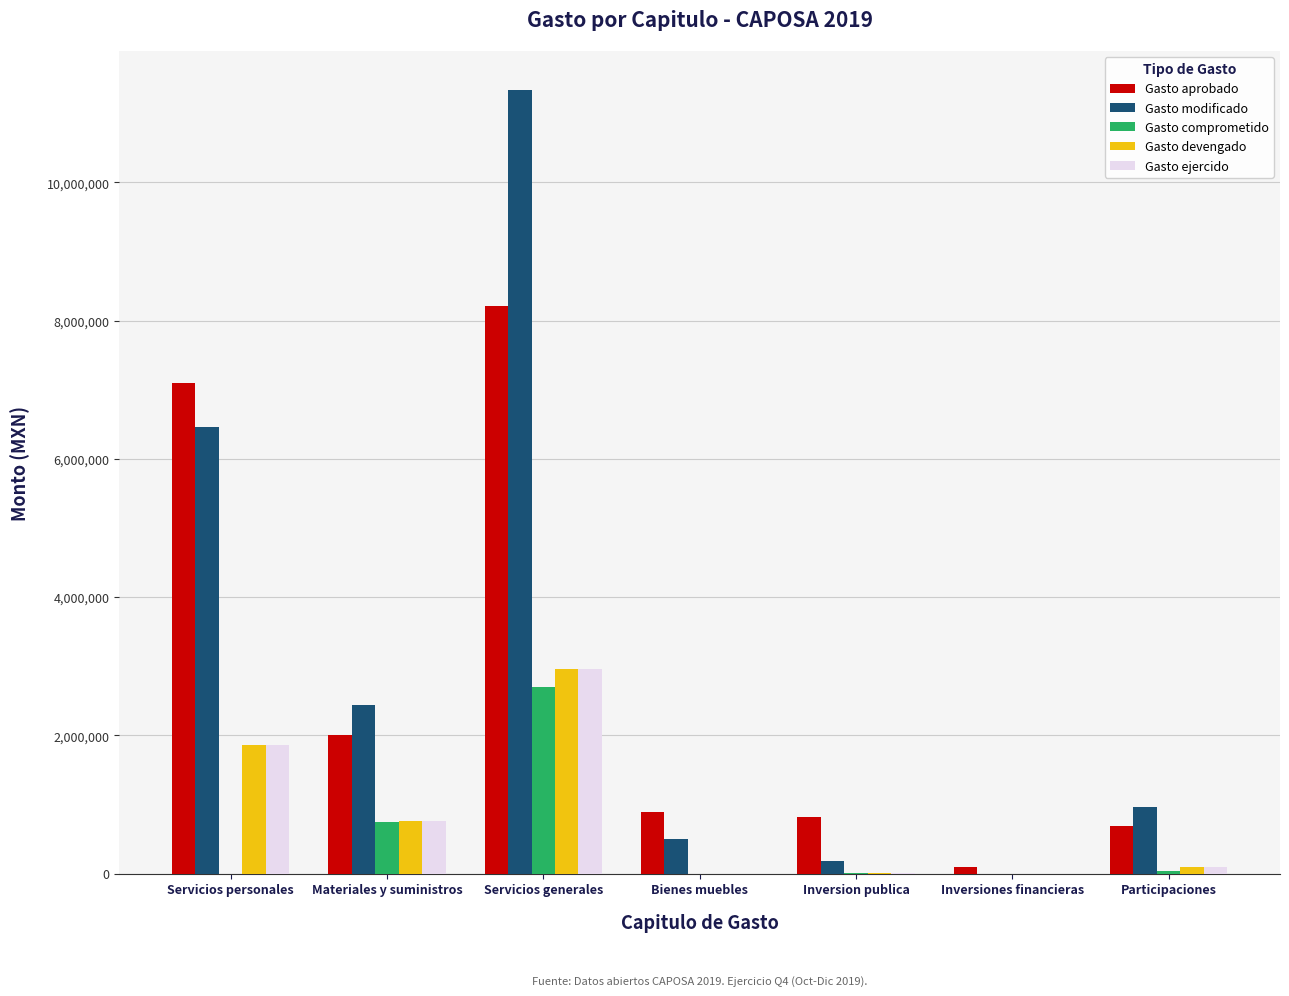

Does the chart contain stacked bars?

No